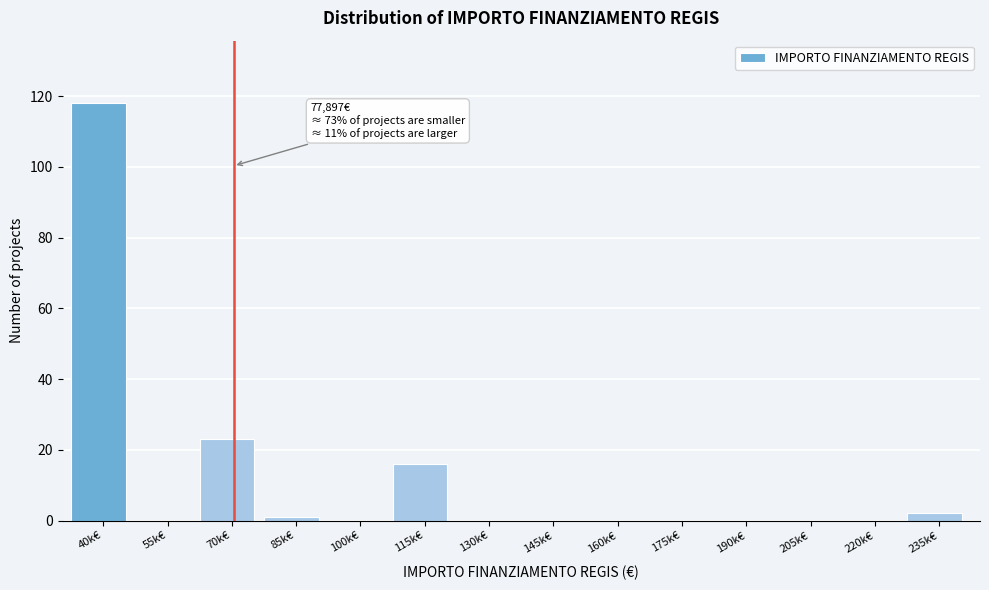

Reading left to right, transcribe all the data shown in this chart.

40k€=118	55k€=0	70k€=23	85k€=1	100k€=0	115k€=16	130k€=0	145k€=0	160k€=0	175k€=0	190k€=0	205k€=0	220k€=0	235k€=2